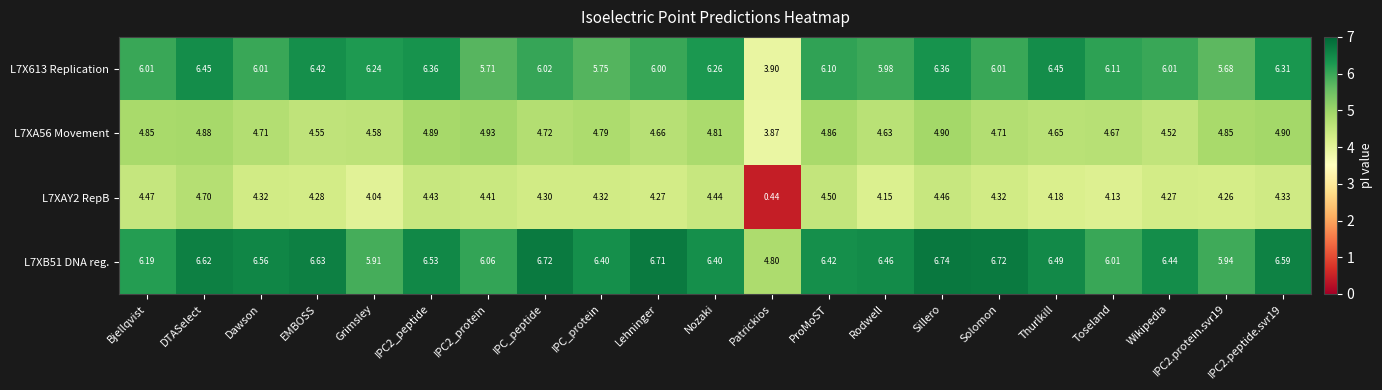

At which label does L7XB51 DNA reg. first exceed 6?

Bjellqvist